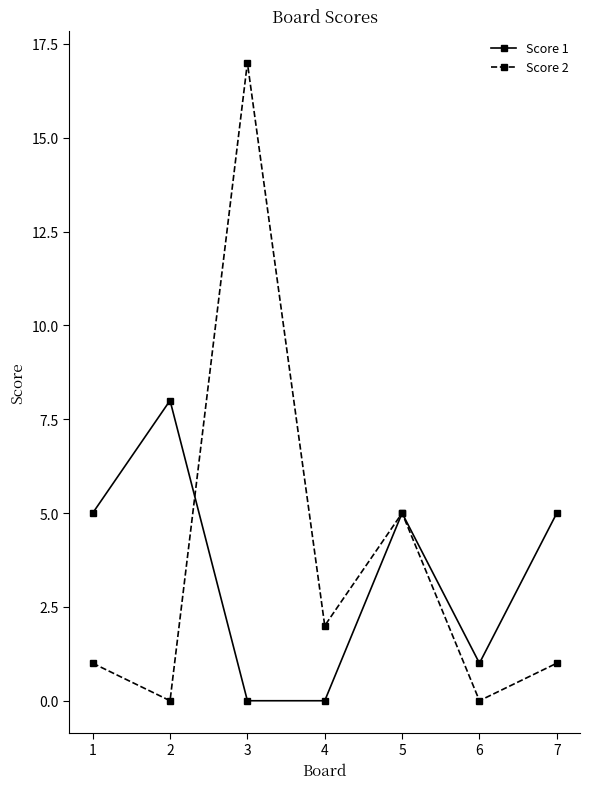

List the series in order of their overall mean, highest first.

Score 2, Score 1